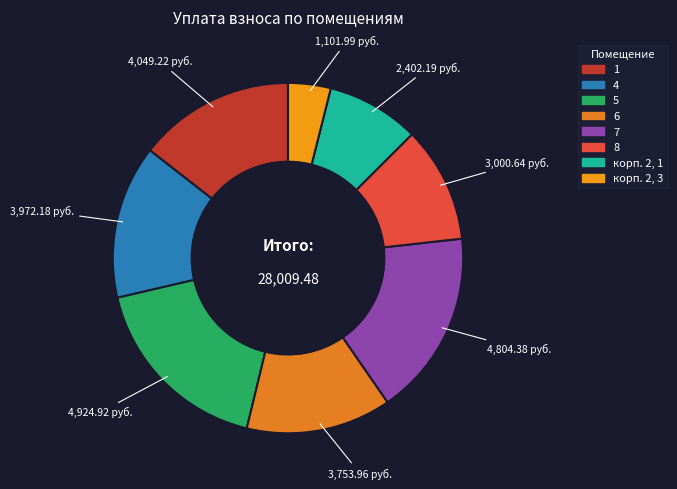

How many slices are in this pie chart?

8